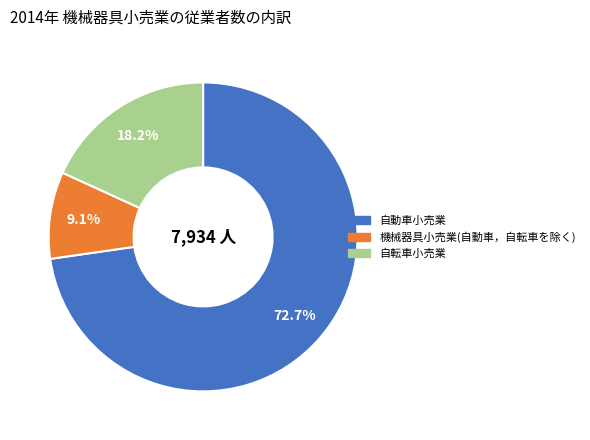

Is there any slice that represents more than half of the pie?

Yes